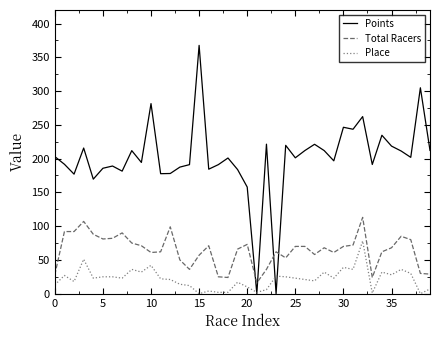

Rank the series by their maximum value, from highest to lowest.

Points, Total Racers, Place